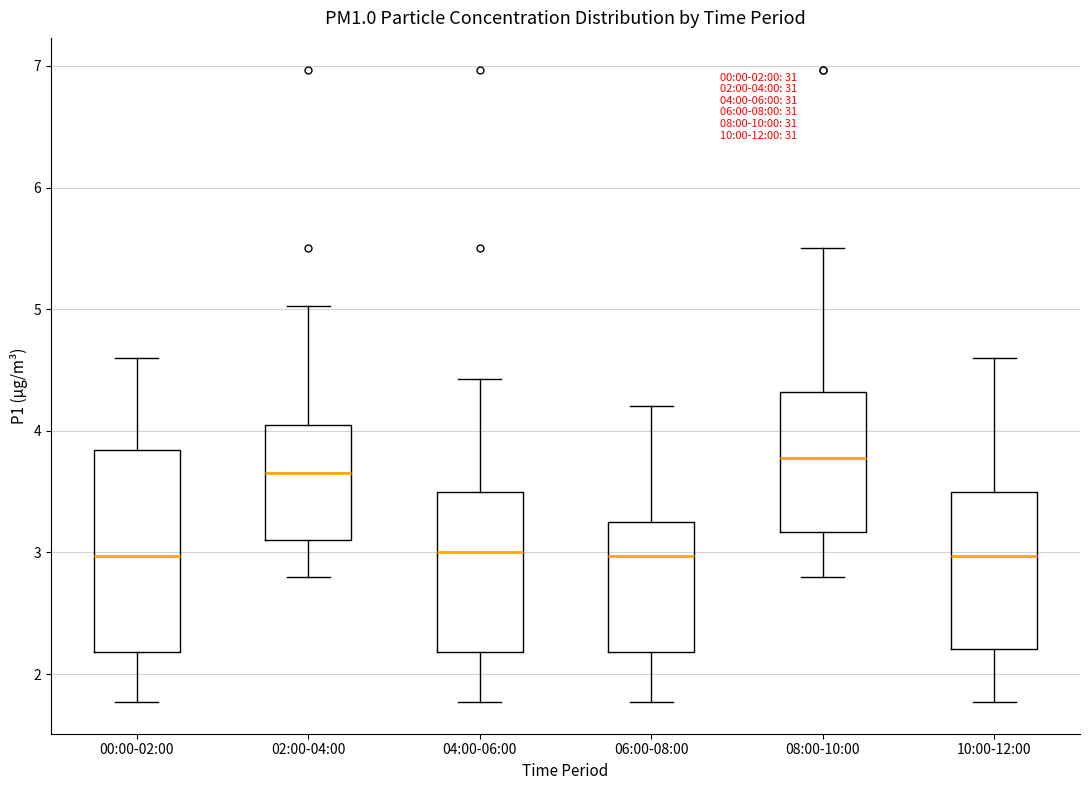

Comparing the boxes themselves (not the whiskers), which one is the tallest?

00:00-02:00